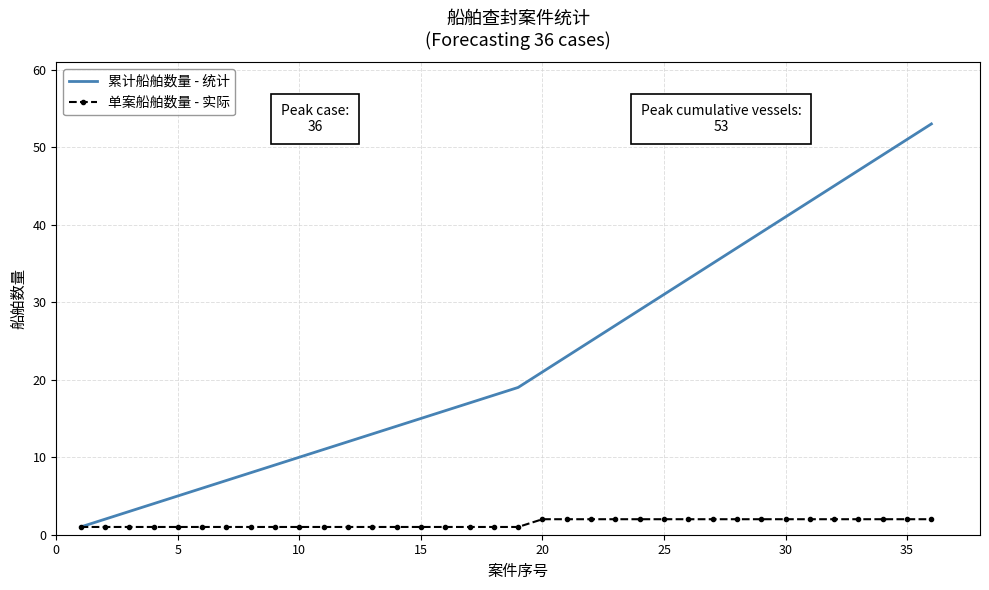

Which series has the largest range (max minus min)?

累计船舶数量 - 统计